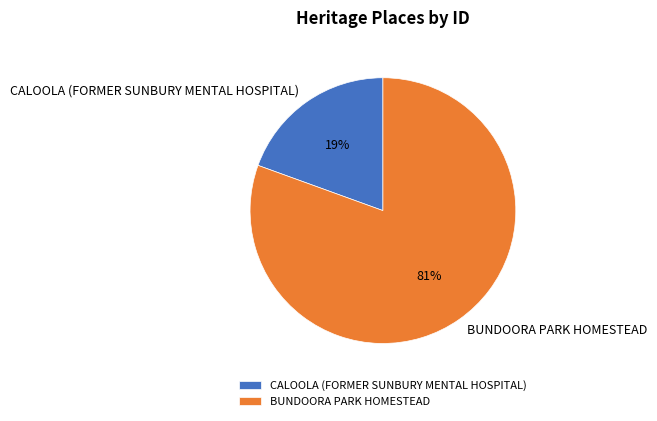

Count the number of slices in the pie.

2